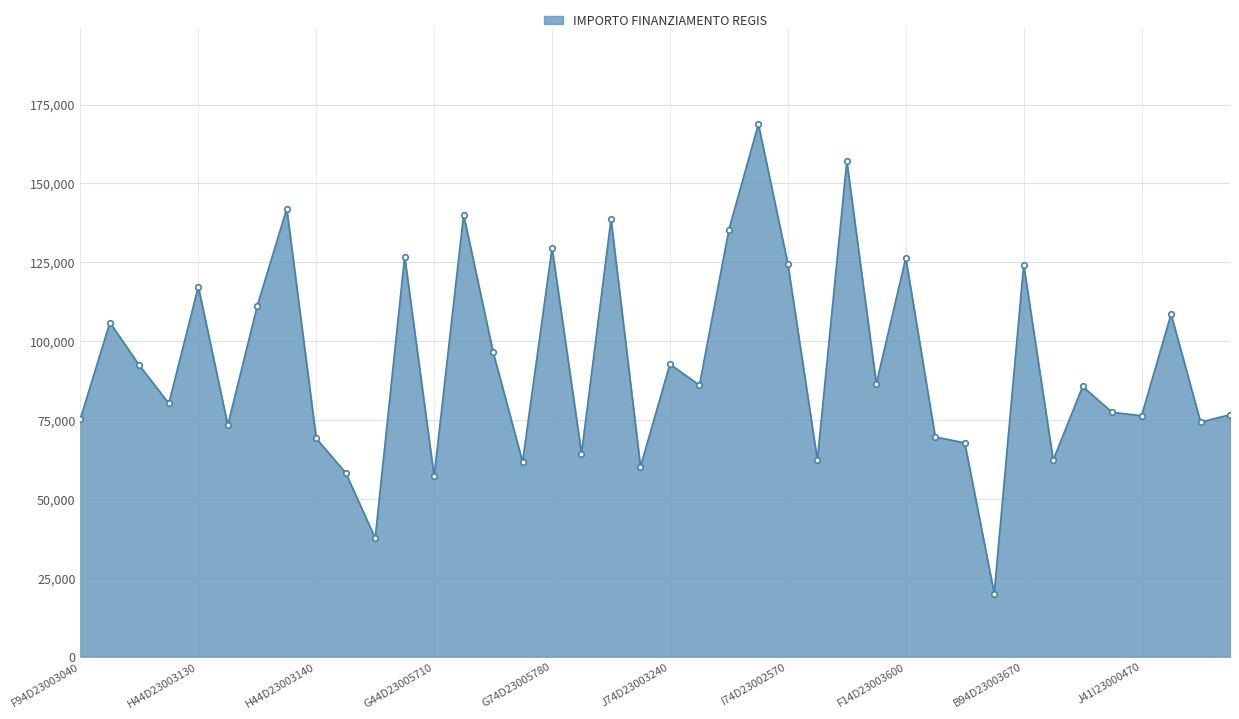

What is the average value?

93023.9